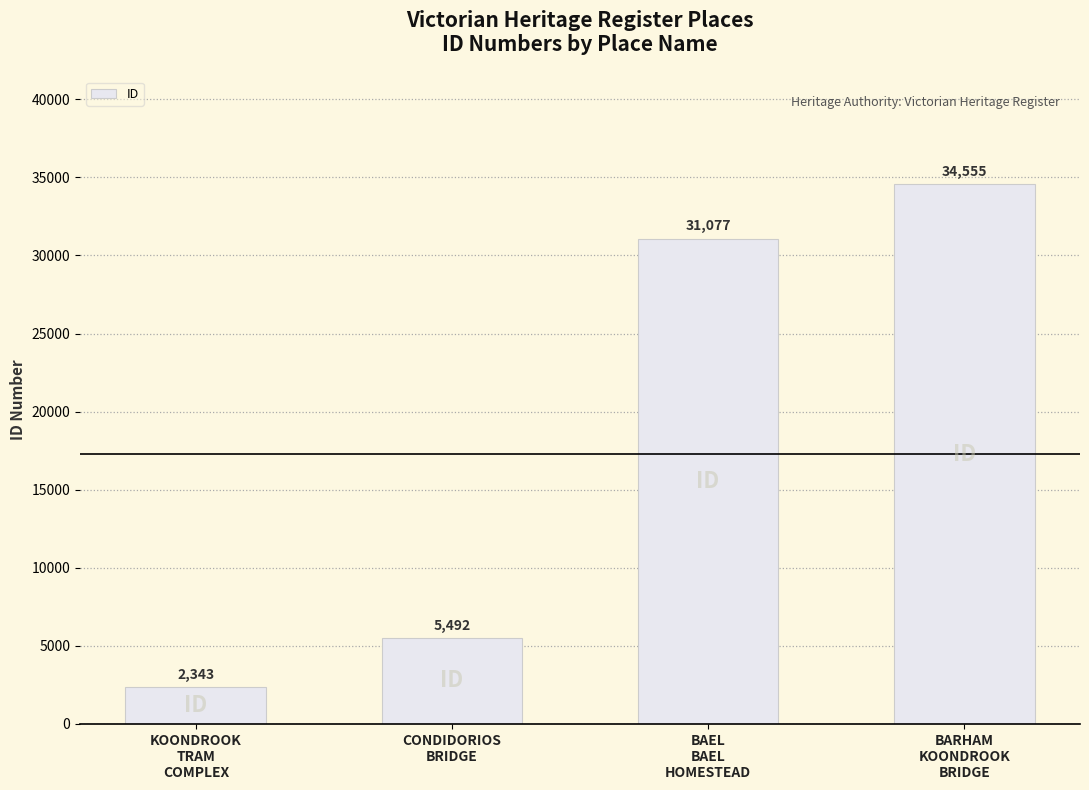

What position from the right is BARHAM
KOONDROOK
BRIDGE?

1